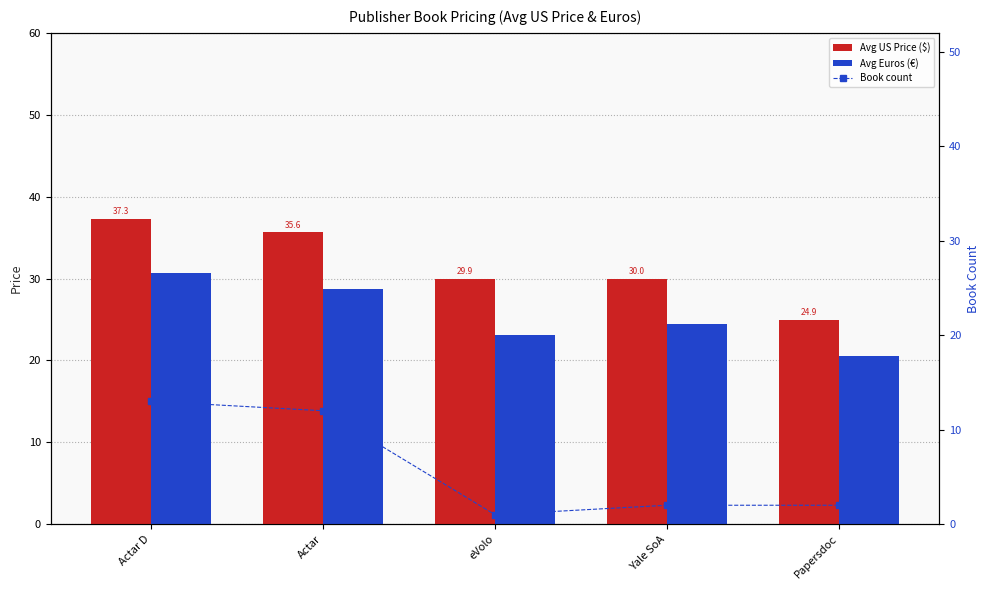

Reading left to right, transcribe all the data shown in this chart.

Avg US Price ($): Actar D=37.3	Actar=35.6	eVolo=29.9	Yale SoA=30.0	Papersdoc=24.9
Avg Euros (€): Actar D=30.7	Actar=28.7	eVolo=23.0	Yale SoA=24.5	Papersdoc=20.5
Book count: Actar D=13.0	Actar=12.0	eVolo=1.0	Yale SoA=2.0	Papersdoc=2.0